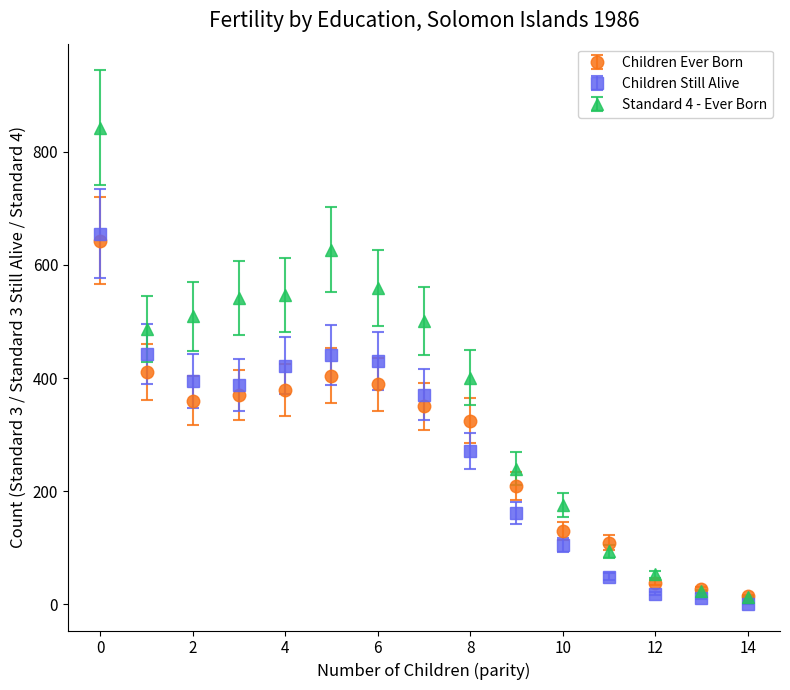

Which series has the widest spread of values?

Standard 4 - Ever Born